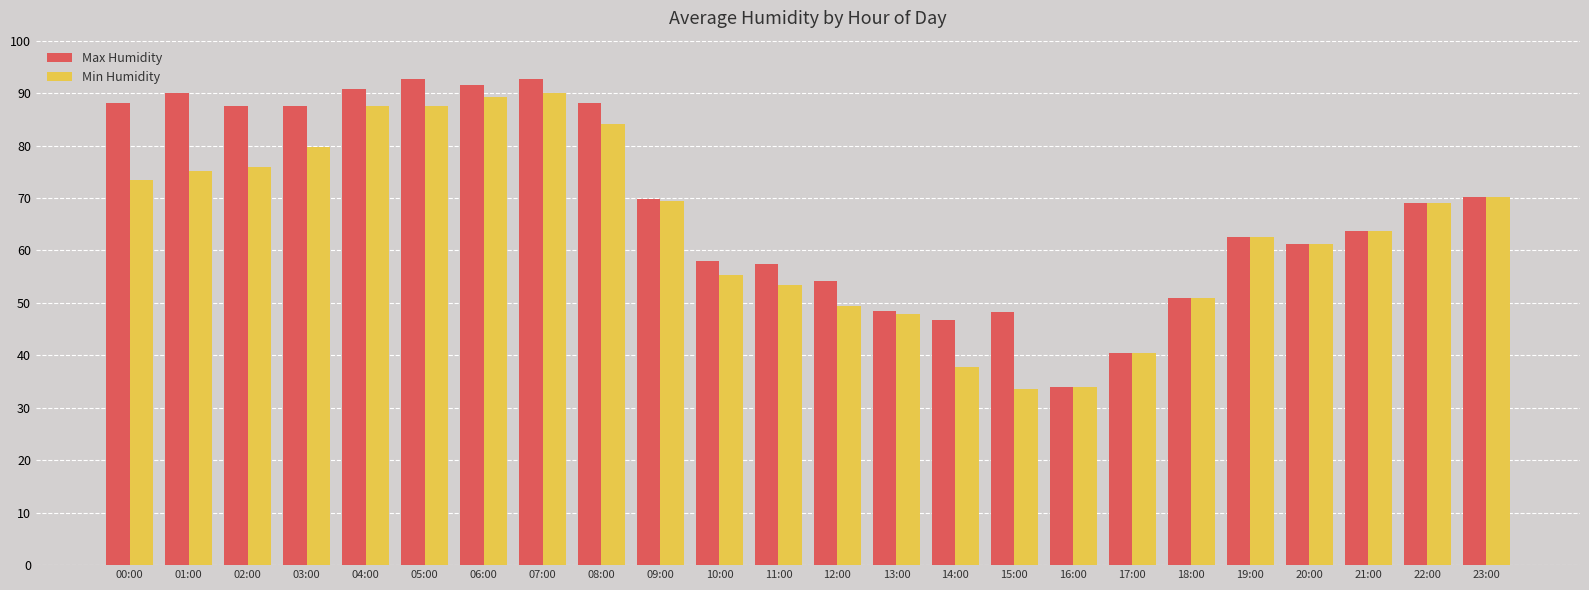

What is the minimum value for Max Humidity?

33.9